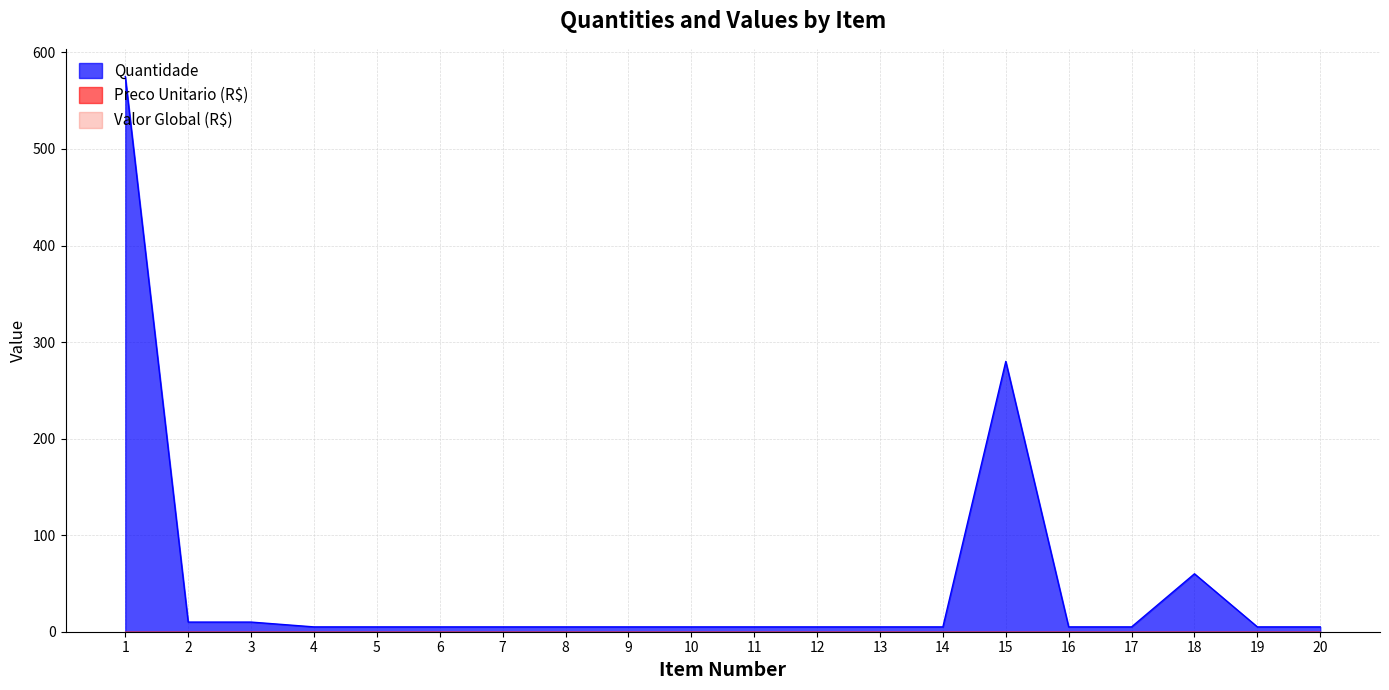

True or false: Quantidade and Valor Global (R$) intersect in this chart.

False